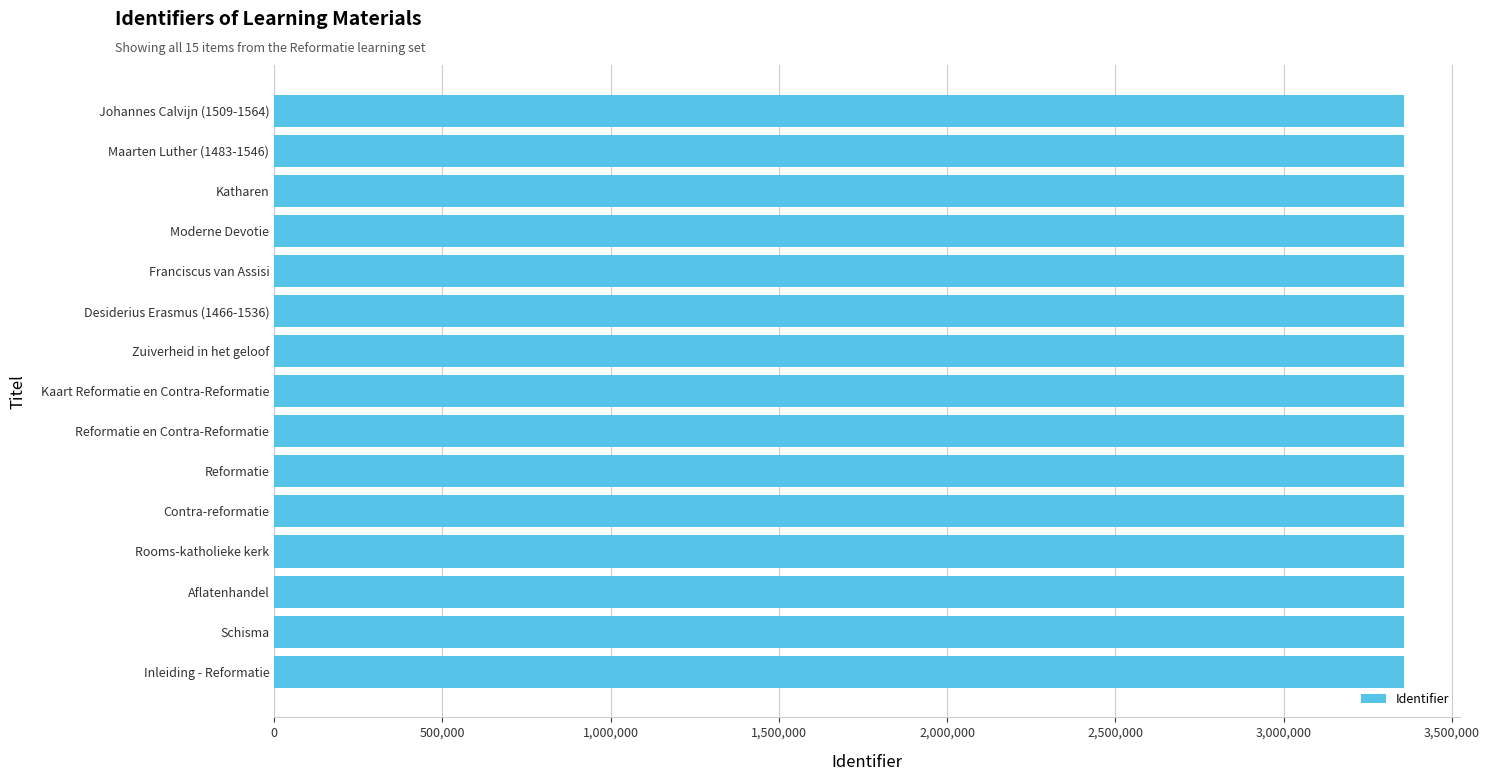

What is the difference between the maximum and minimum values?

398